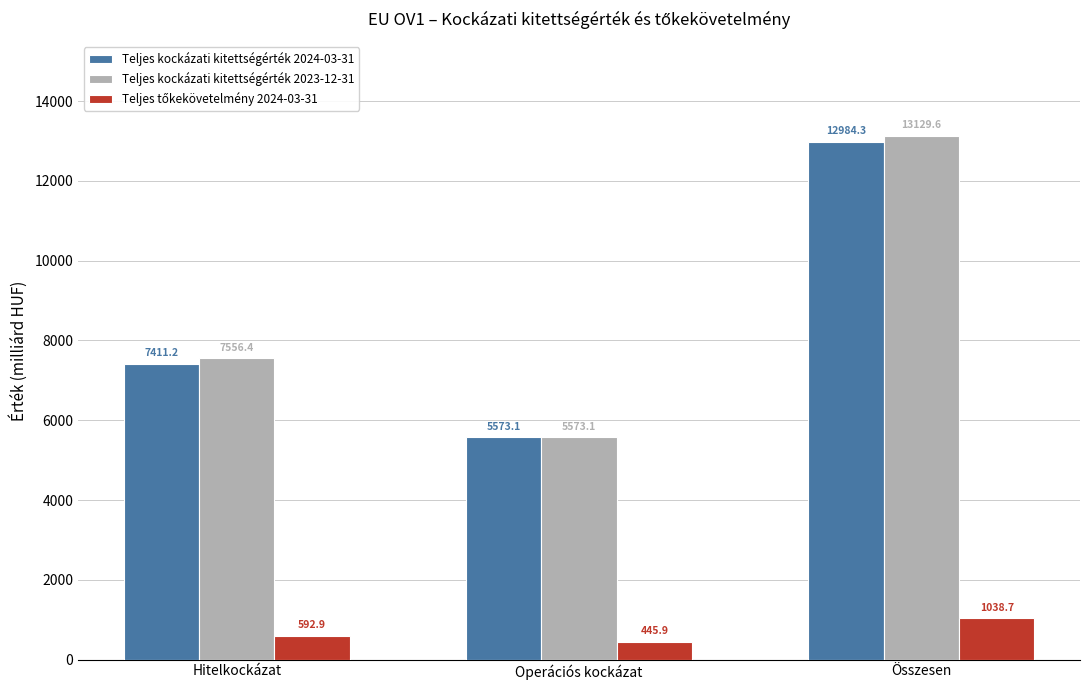

What is the difference between the Teljes kockázati kitettségérték 2023-12-31 values at Operációs kockázat and Összesen?

7556.4